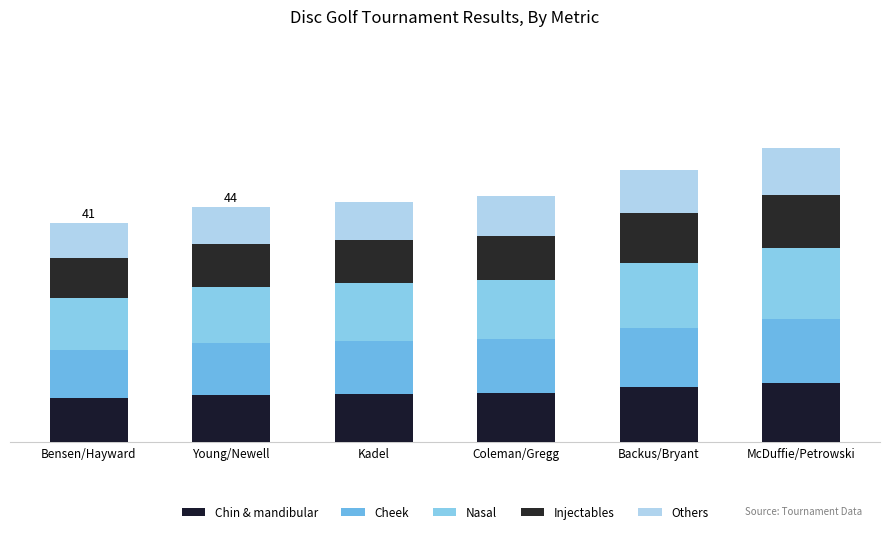

Are the bars horizontal?

No